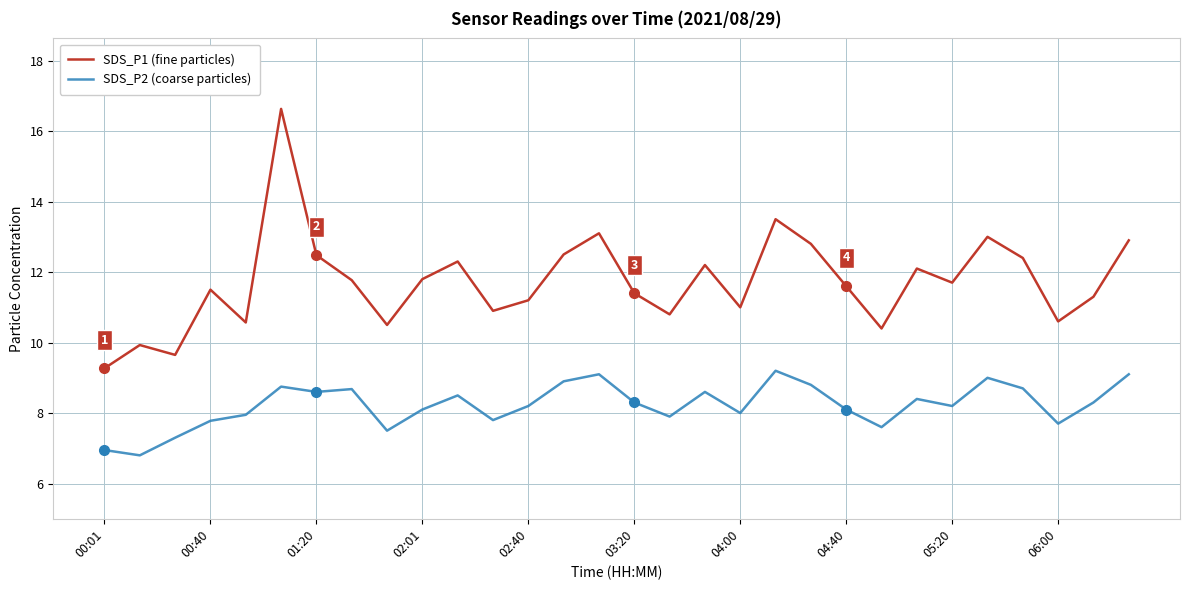

What is the greatest value displayed?

16.6